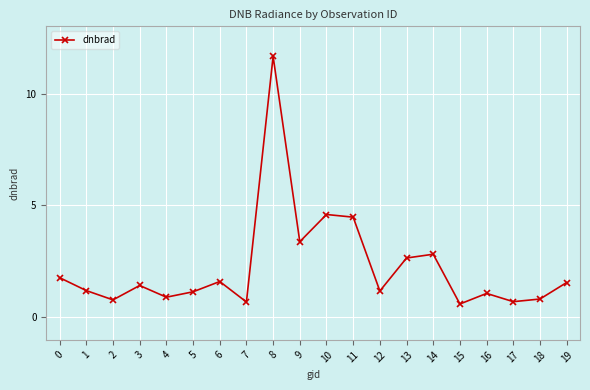

How many data points are less than 1?

6